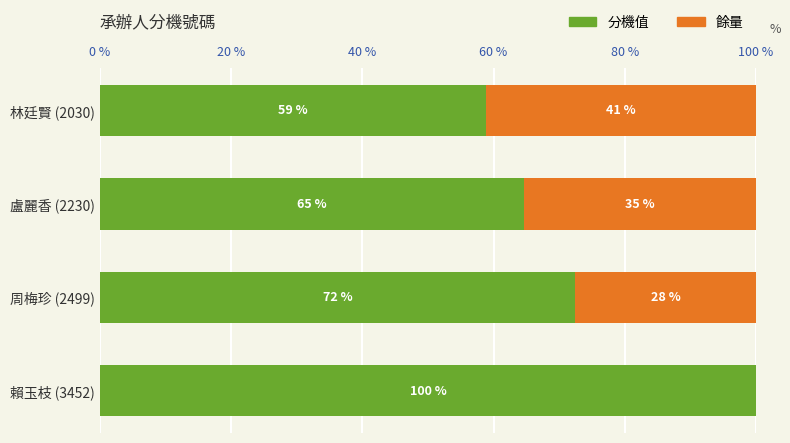

What are all the series names shown in the legend?

分機值, 餘量